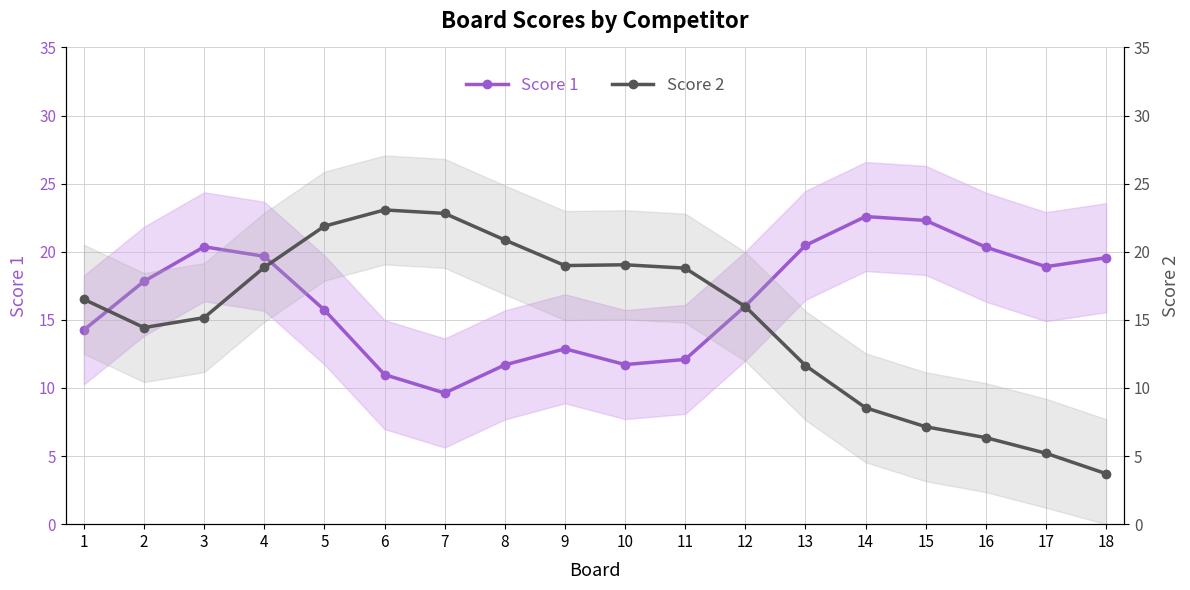

What is the lowest value of the Score 2 series?

3.7